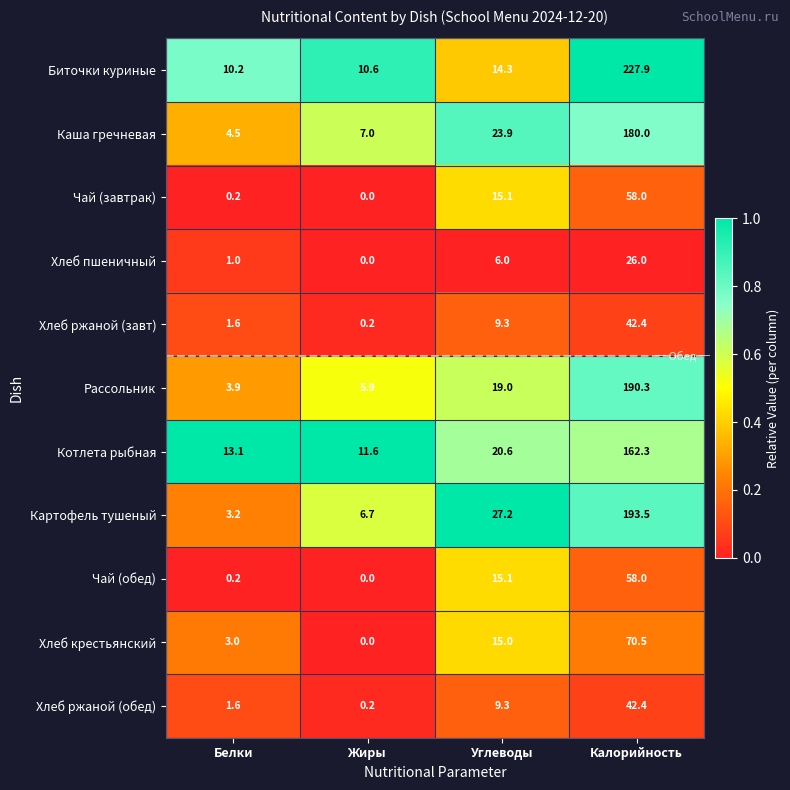

What is the sum of the Рассольник values at Белки and Углеводы?

22.9